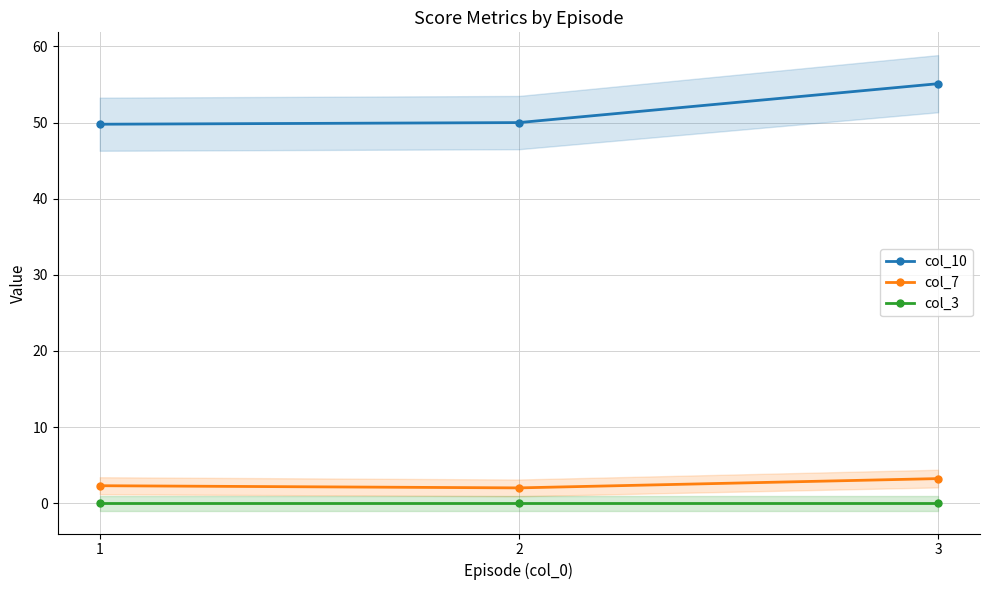

Reading right to left, what are all the values shown in this chart?

col_10: 3=55.1	2=50.0	1=49.8
col_7: 3=3.2	2=2.0	1=2.3
col_3: 3=0.0	2=0.0	1=0.0